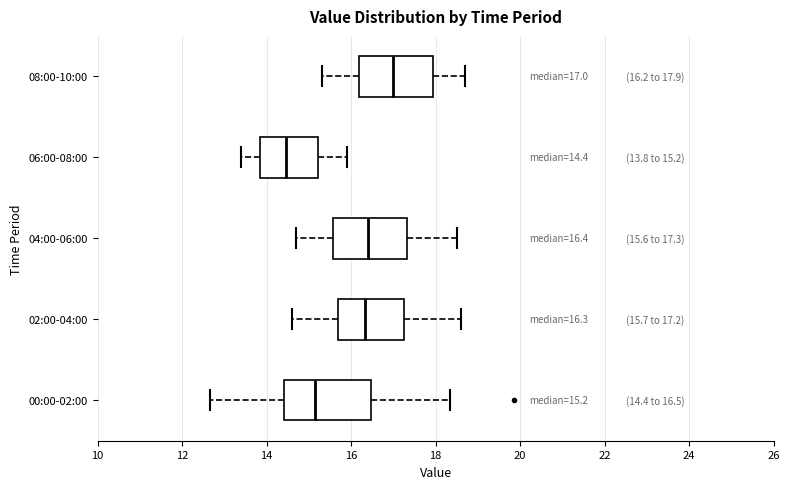

Which box is the widest, from its left edge to its right edge?

00:00-02:00